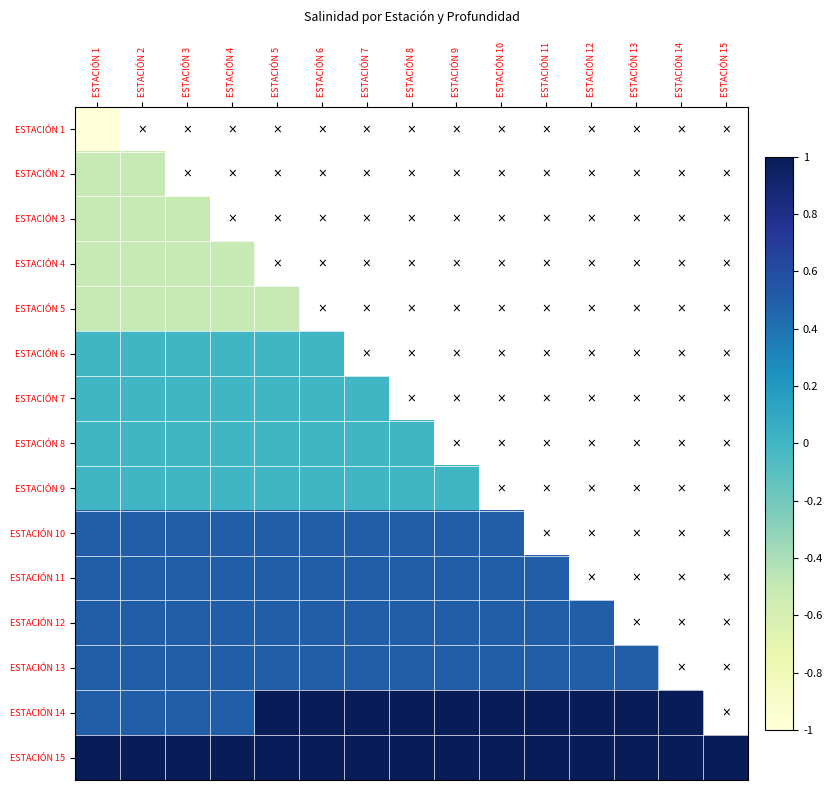

Which label corresponds to the smallest value in the chart?

ESTACIÓN 1